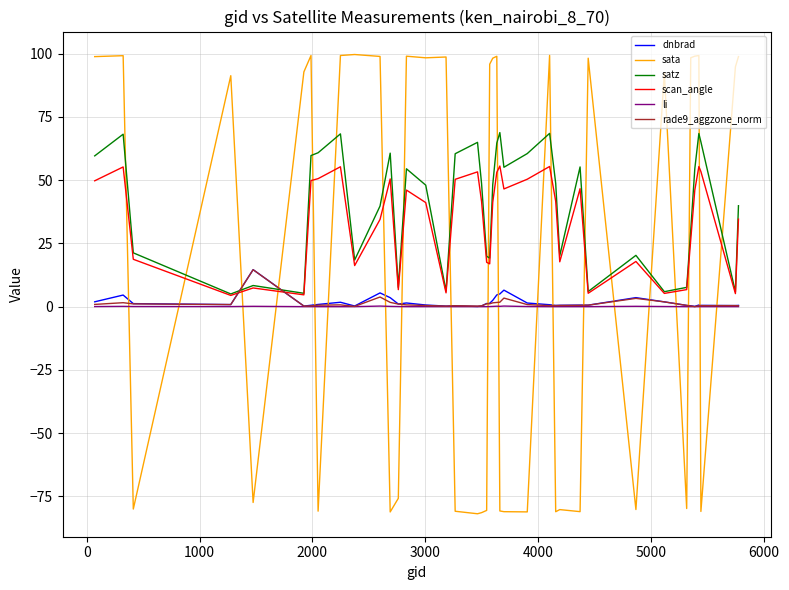

True or false: satz and sata intersect in this chart.

True